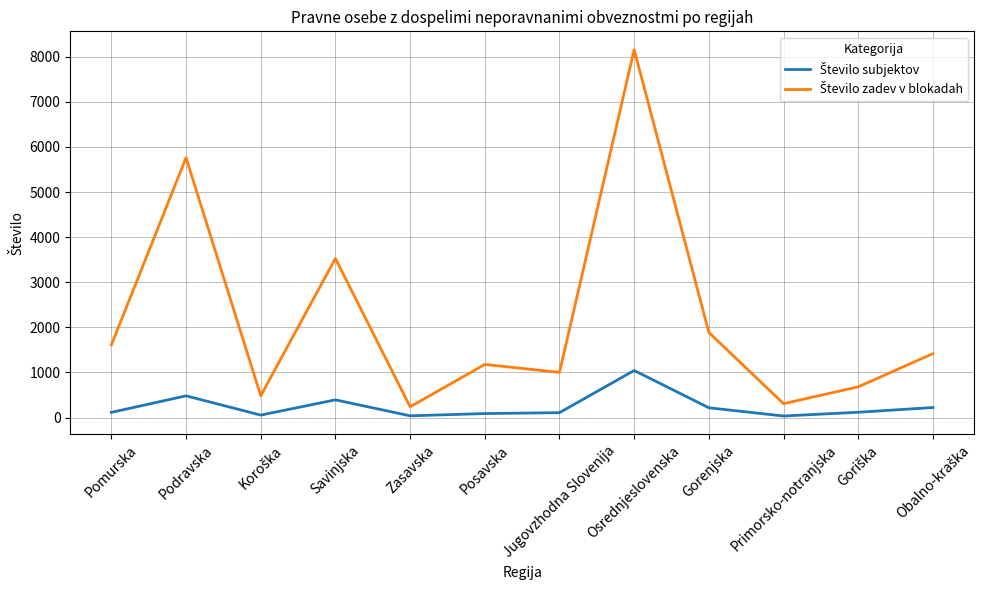

At which category does the chart reach its peak across all series?

Osrednjeslovenska